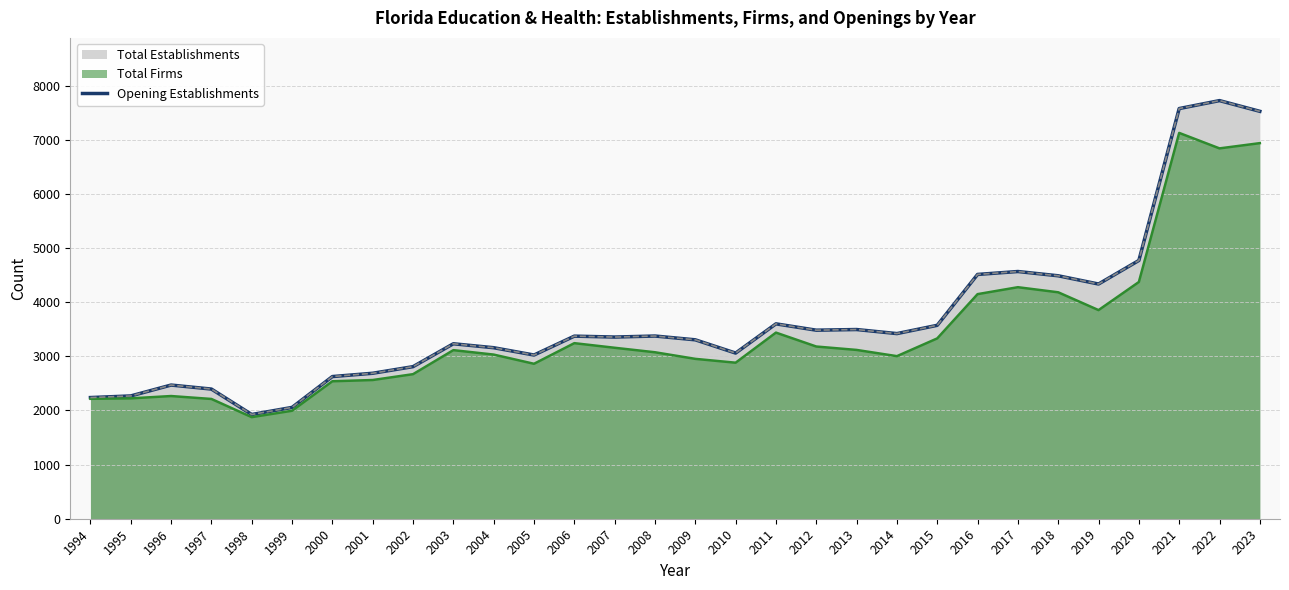

The value of Total Firms (line) at 2003 is 4982. True or false?

False